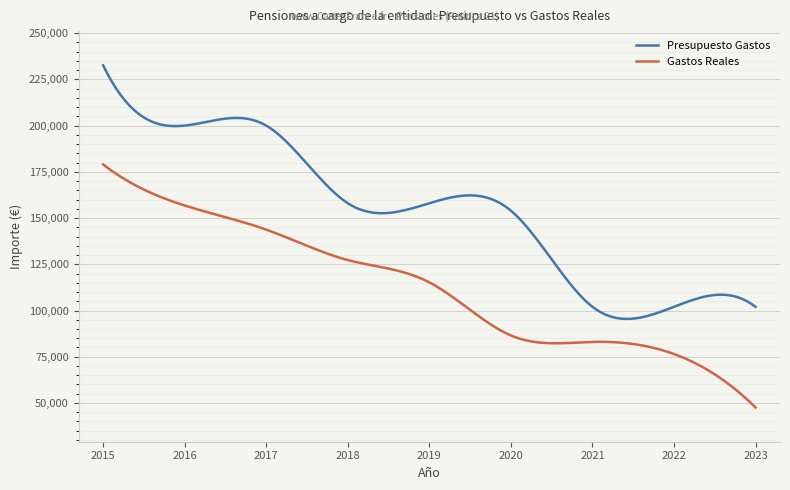

List the series in order of their peak value, highest first.

Presupuesto Gastos, Gastos Reales